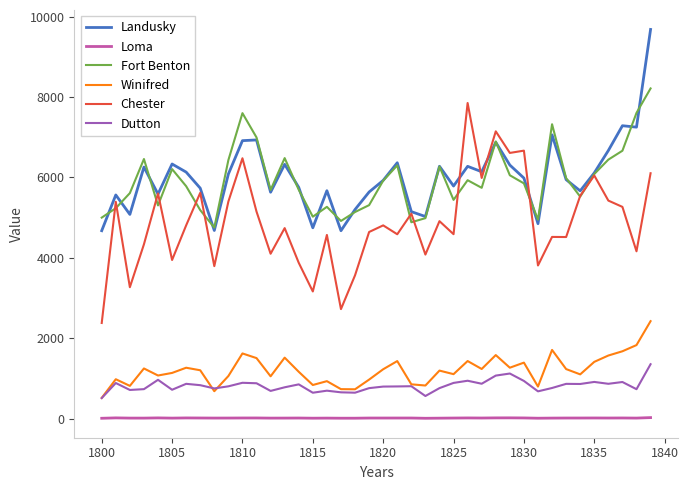

True or false: Loma and Dutton intersect in this chart.

False